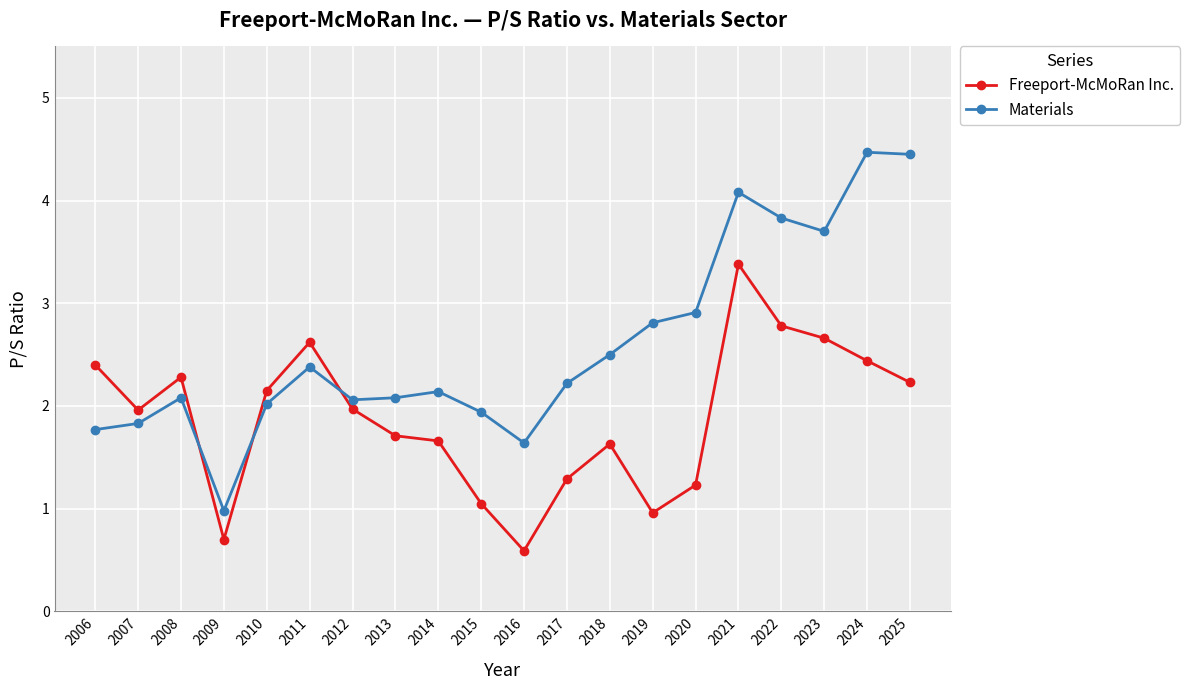

How many values in the Freeport-McMoRan Inc. series are below 1?

3